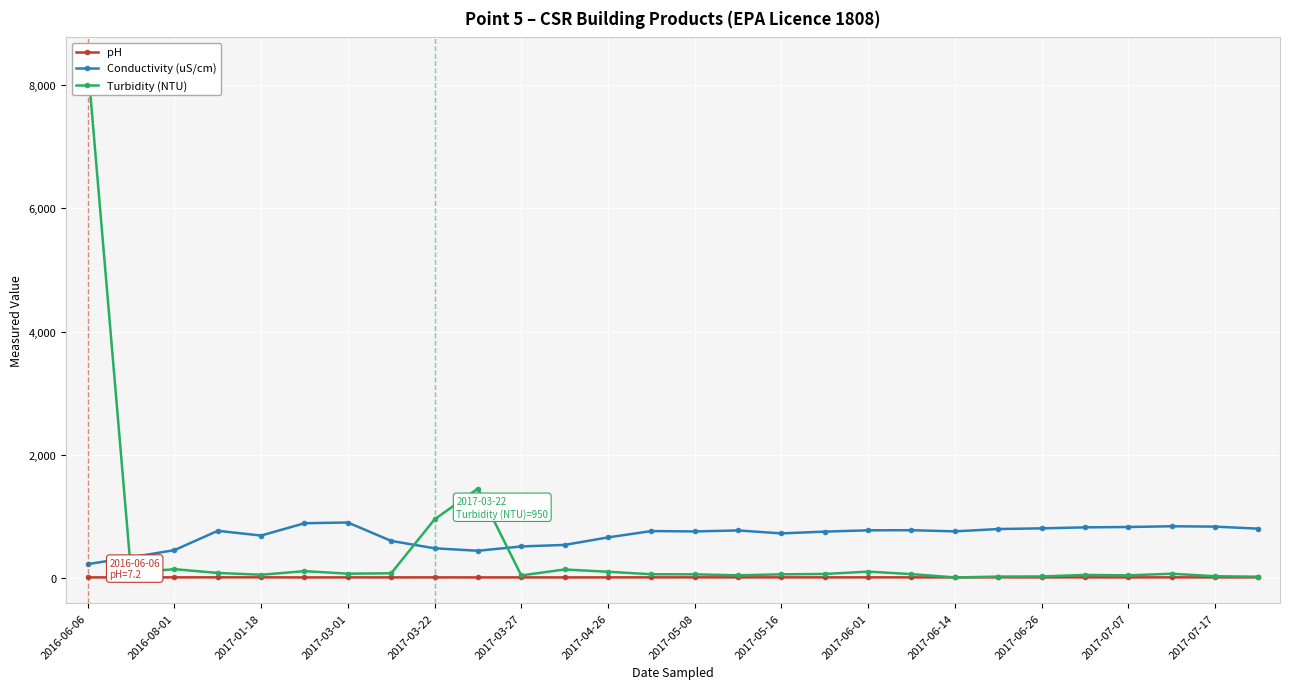

What is the average value of the Conductivity (uS/cm) series?

687.0